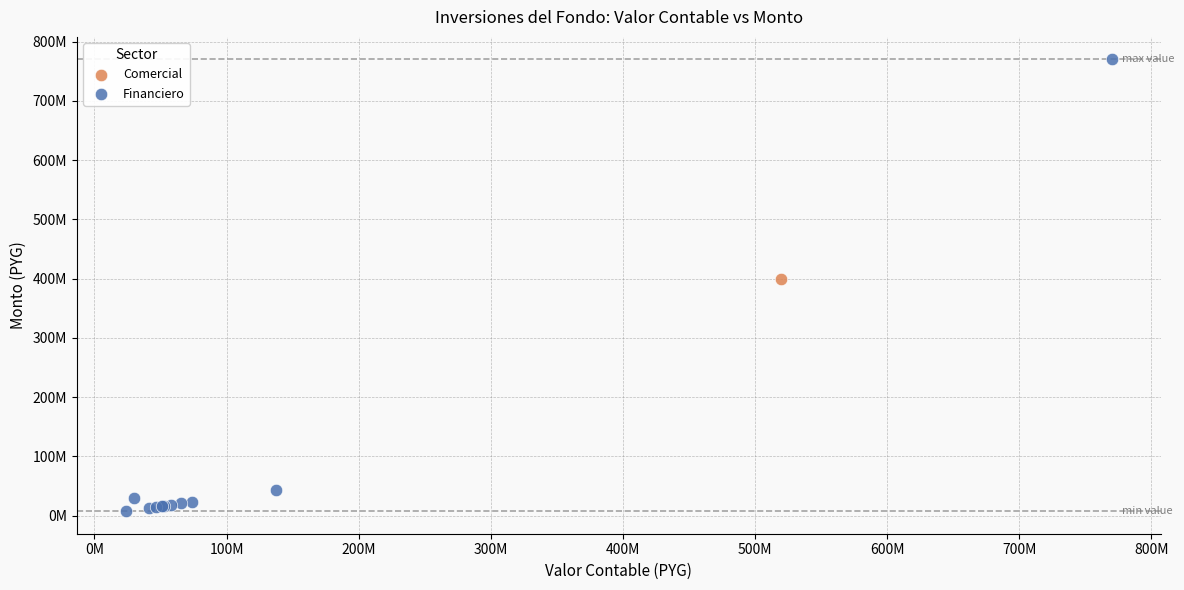

What are all the series names shown in the legend?

Financiero, Comercial